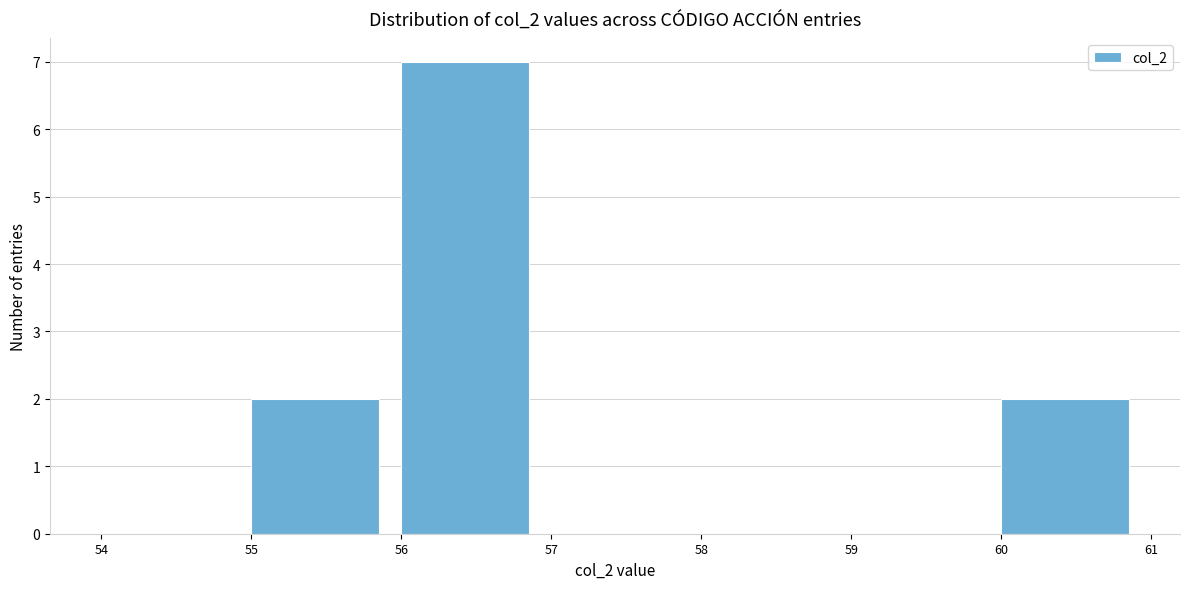

Reading left to right, transcribe this chart: for each bar, give the range it covers on the x-axis and its height. The values are not printed on the chart, so give them approximately, as read against the axis.

54 to 55: 0
55 to 56: 2
56 to 57: 7
57 to 58: 0
58 to 59: 0
59 to 60: 0
60 to 61: 2